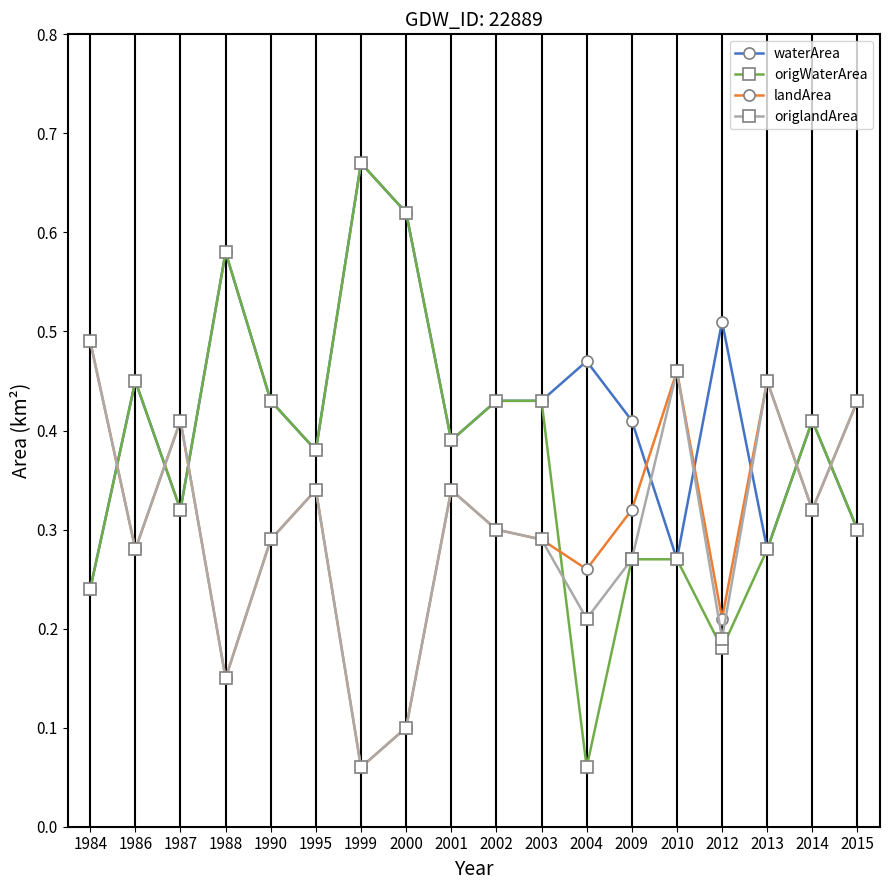

Count the number of data series in this chart.

4